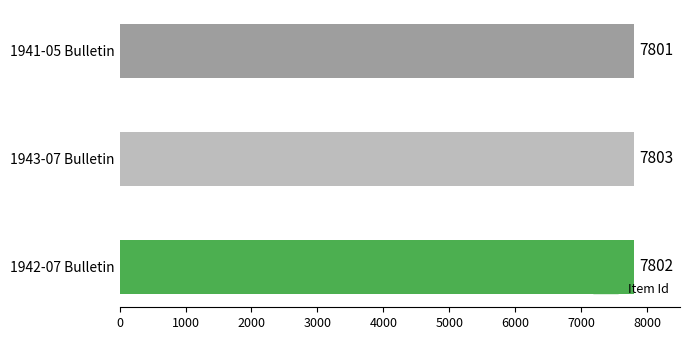

How many data points are less than 7802?

1